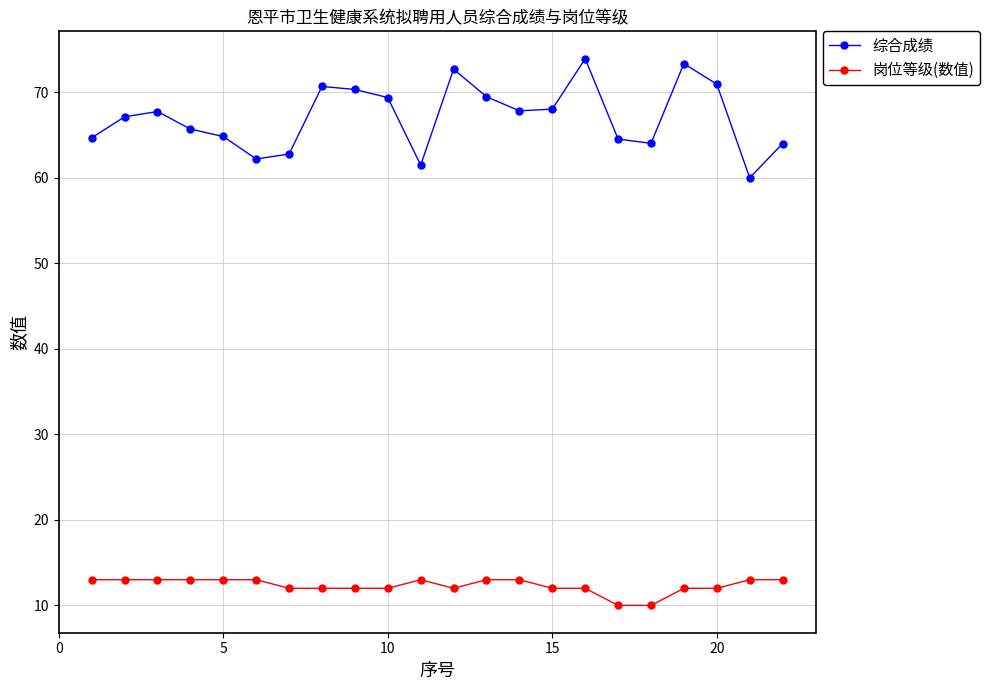

Rank the series by their maximum value, from highest to lowest.

综合成绩, 岗位等级(数值)